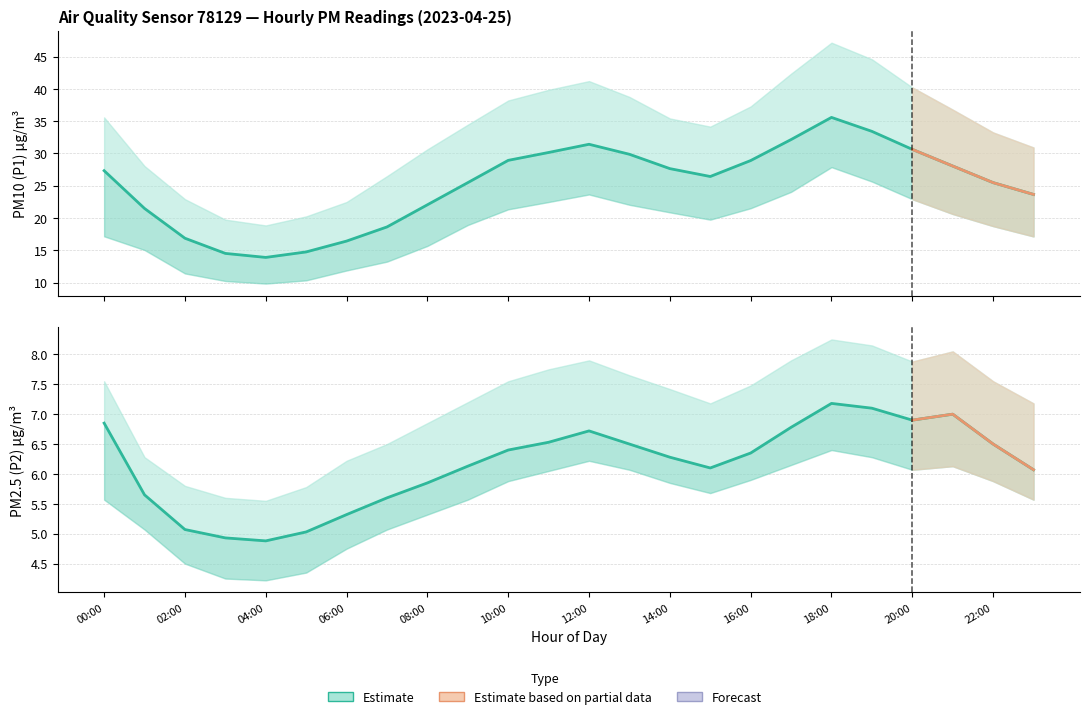

What position from the right is 09:00?

15